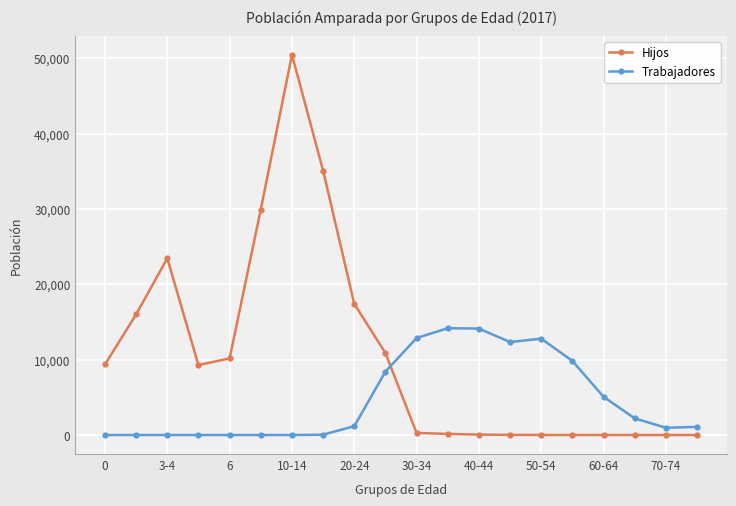

What is the average value of the Trabajadores series?

4753